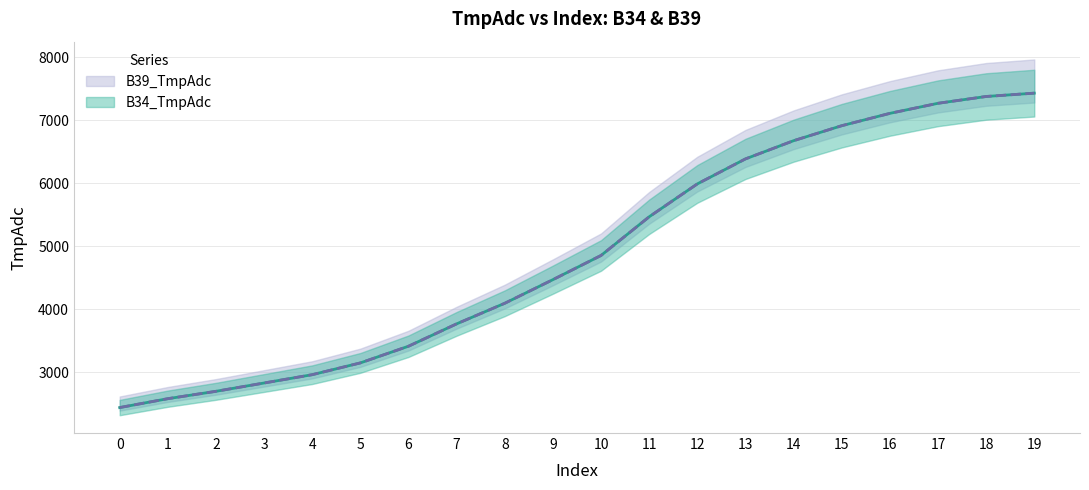

What are all the series names shown in the legend?

B34_TmpAdc, B39_TmpAdc